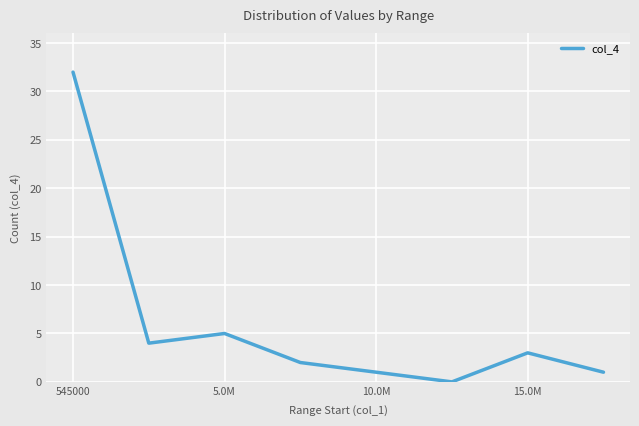

What is the difference between the second highest and second lowest values?

4